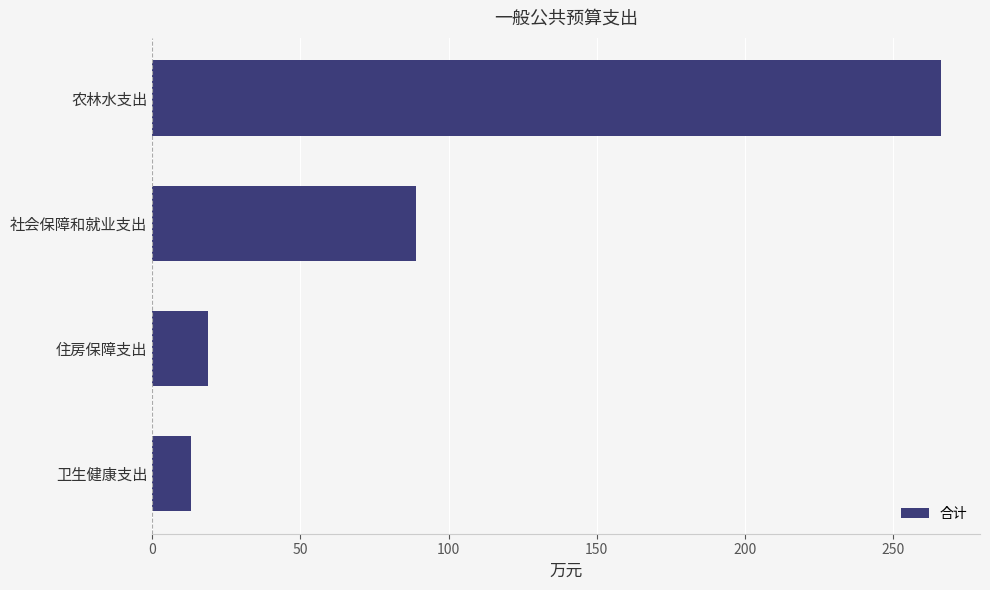

What is the greatest value displayed?

266.0